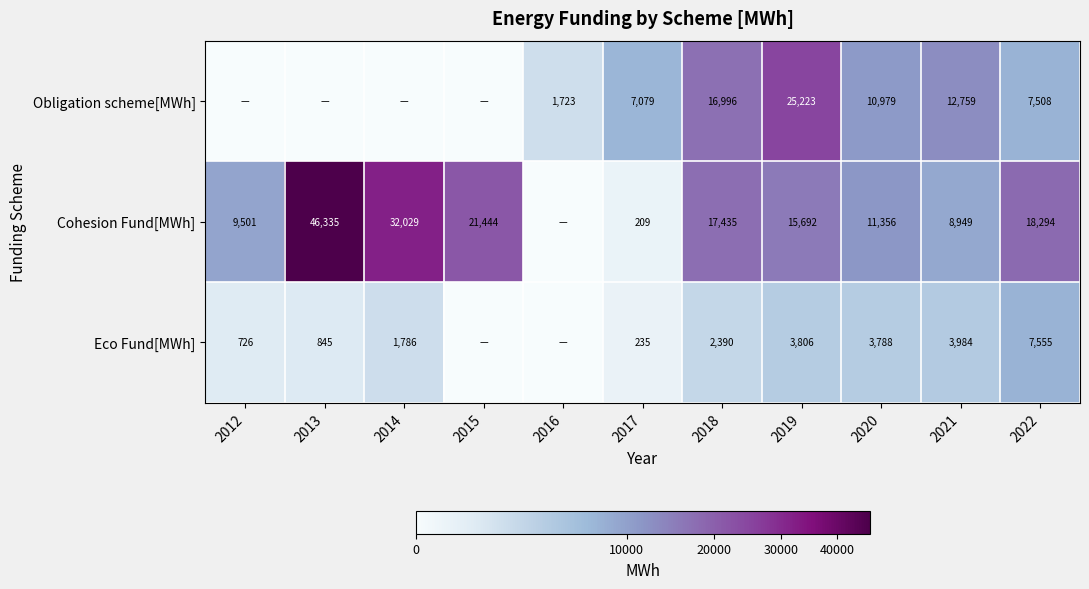

What is the total value across all series at 2019?

44721